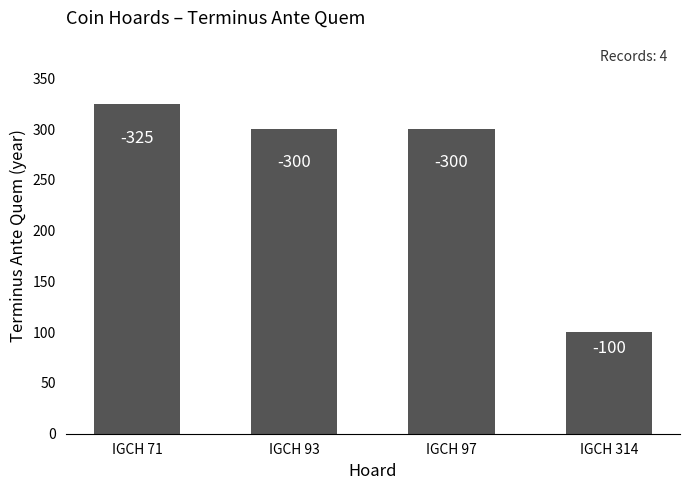

Which has a higher value, IGCH 97 or IGCH 93?

IGCH 97